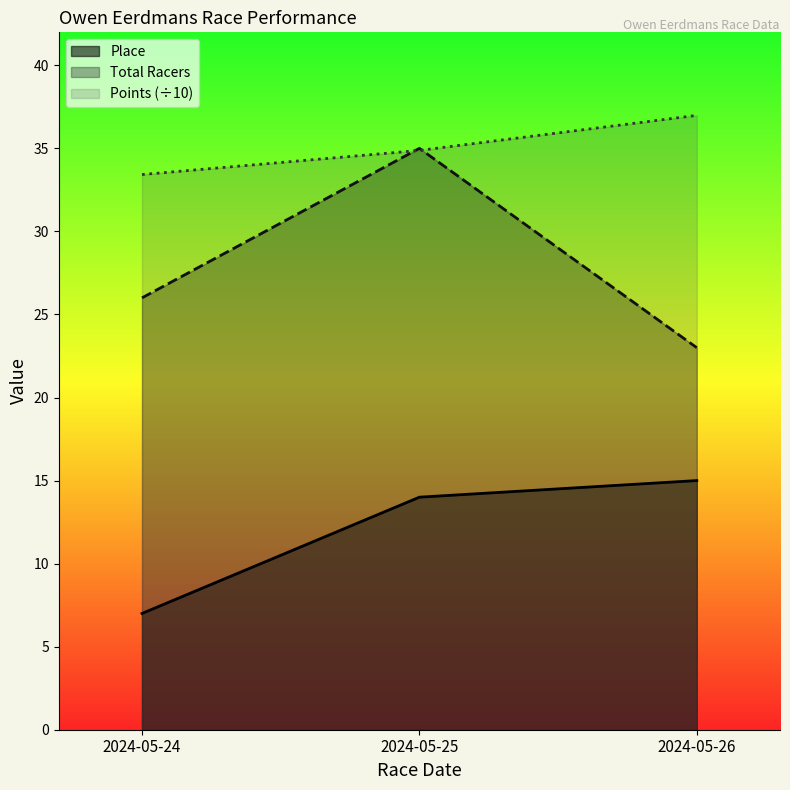

The Total Racers series shows 35.0 at 2024-05-25. True or false?

True